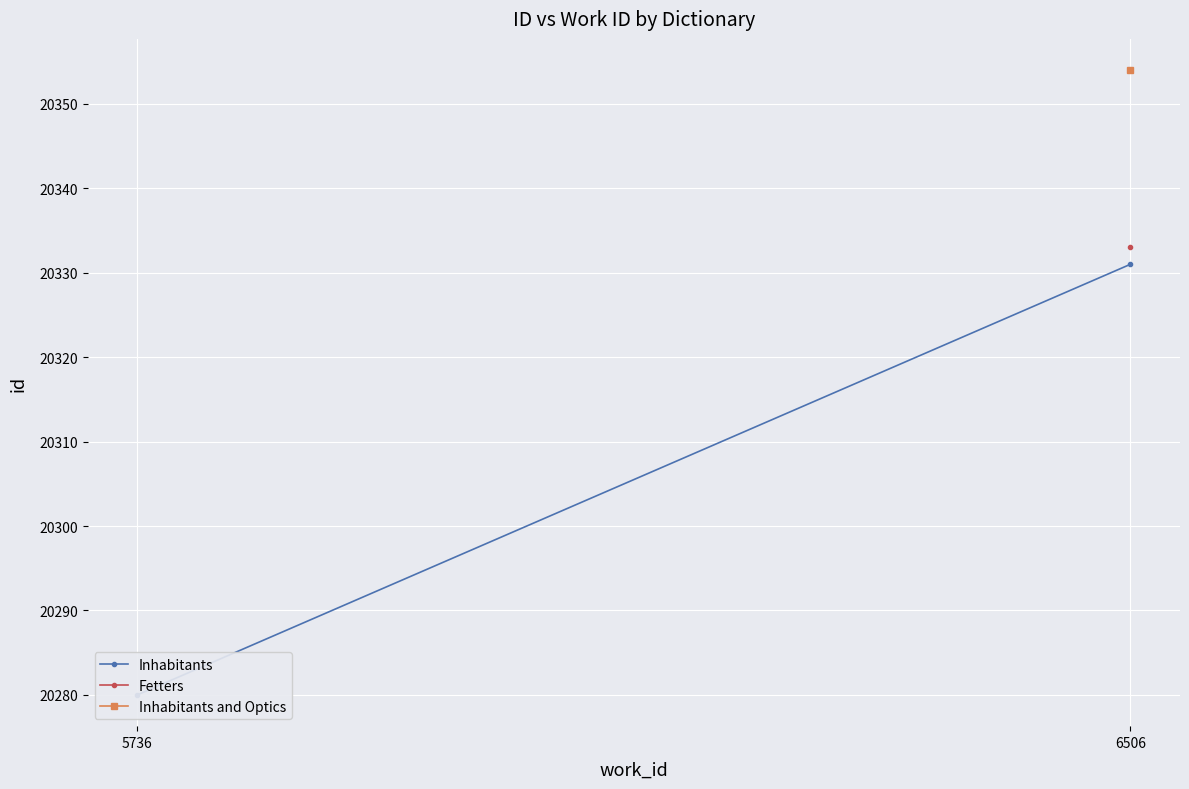

What is the change in value from 5736 to 6506?

+51